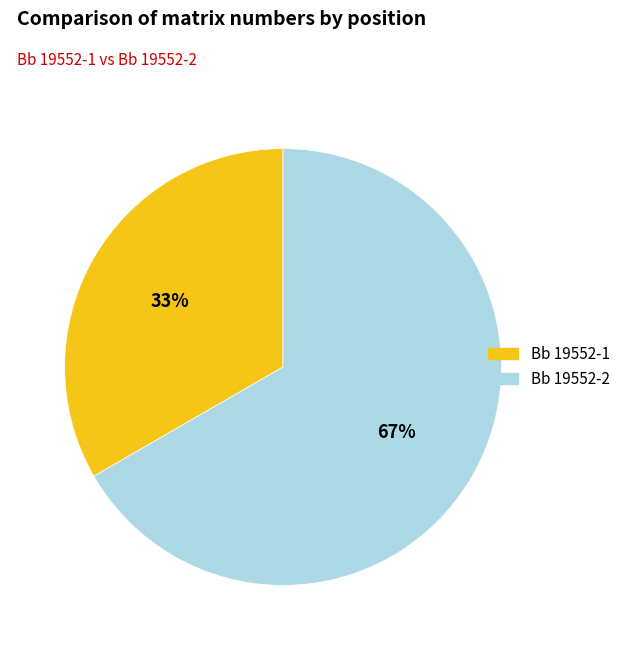

What percentage is the Bb 19552-2 slice, to the nearest percent?

67%